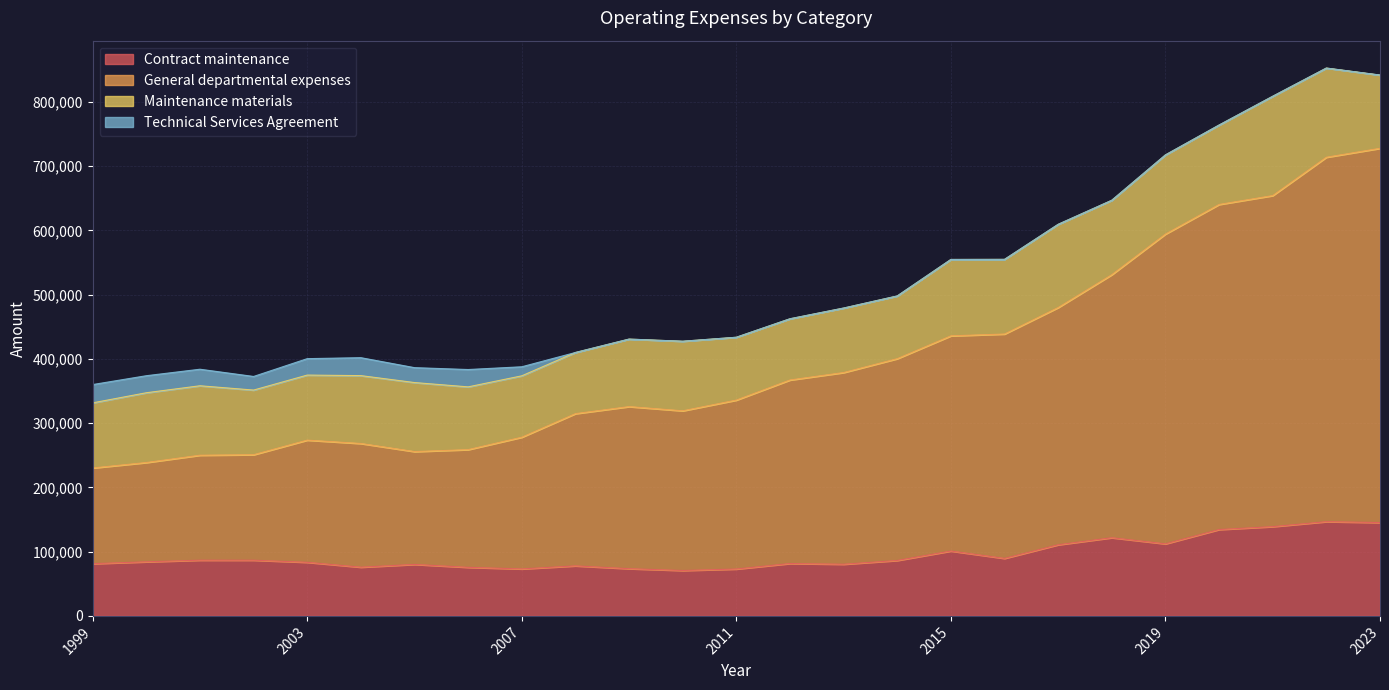

What is the minimum value for Contract maintenance?

70680